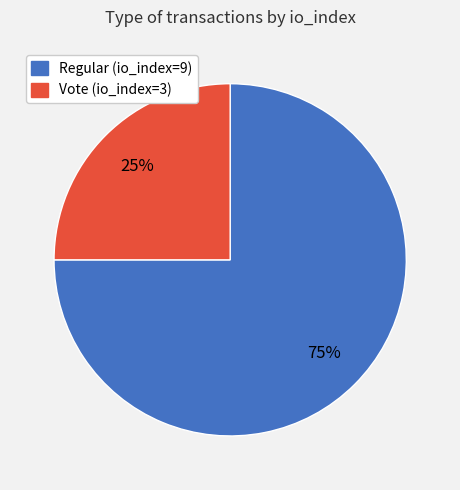

How many segments does this pie chart have?

2